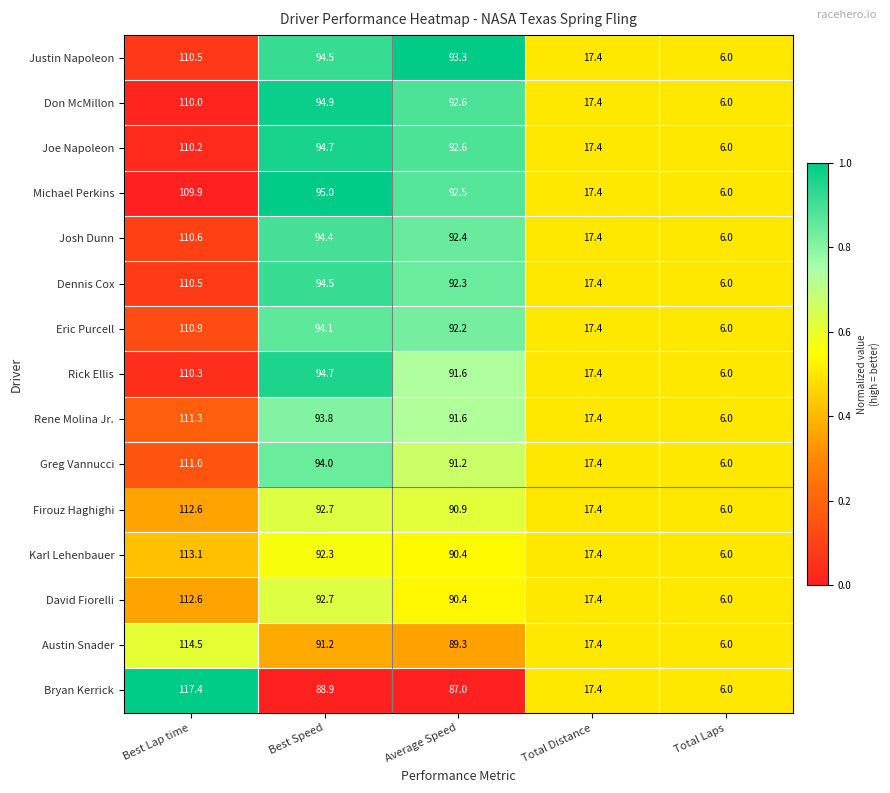

How many values in the Rick Ellis series are below 91?

2